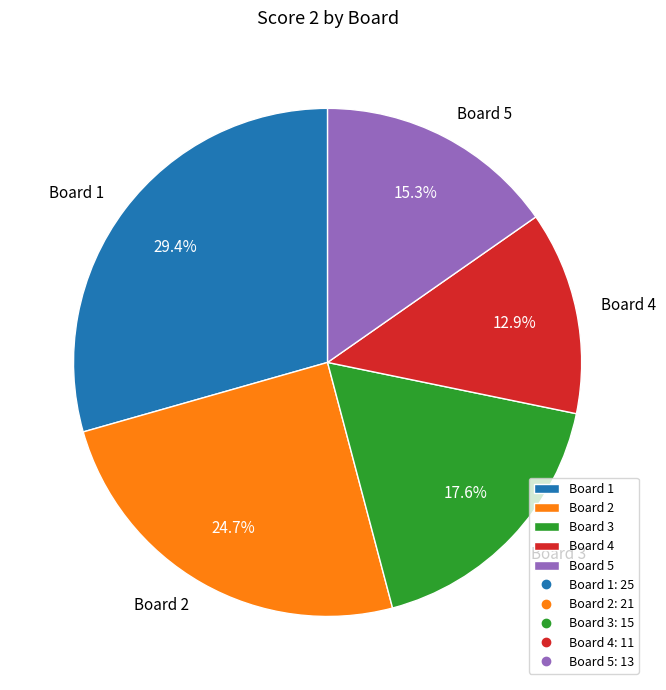

How many slices are in this pie chart?

5